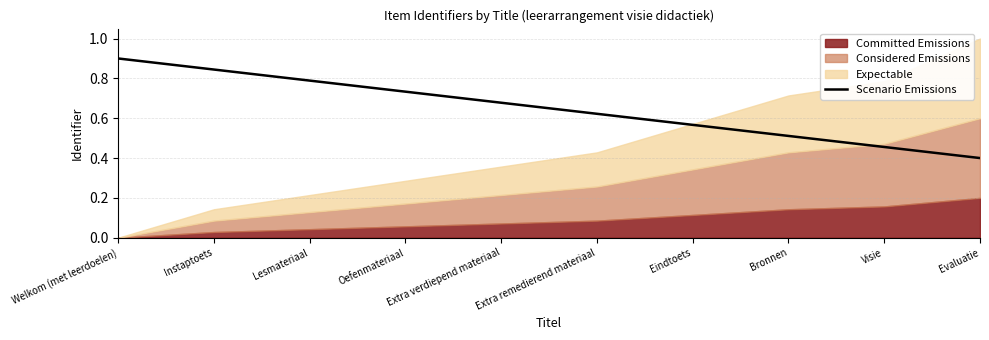

True or false: the data shows 0.8 at Instaptoets.

True